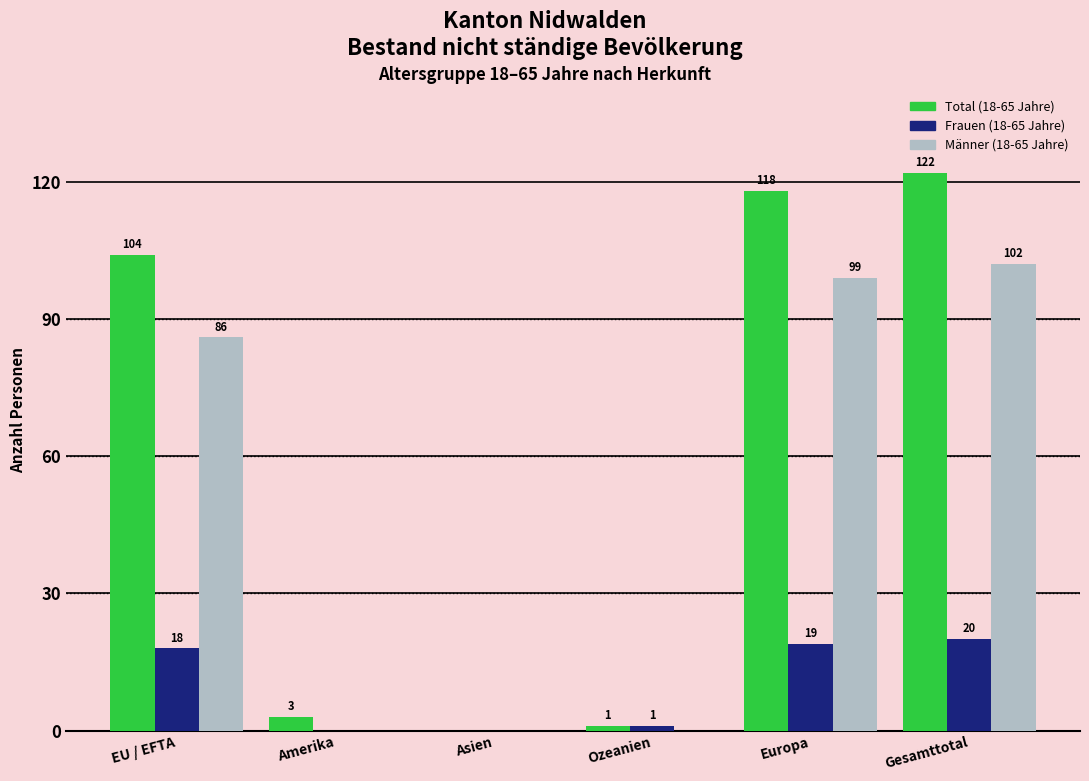

Between Europa and Gesamttotal, which series saw the biggest shift?

Total (18-65 Jahre)